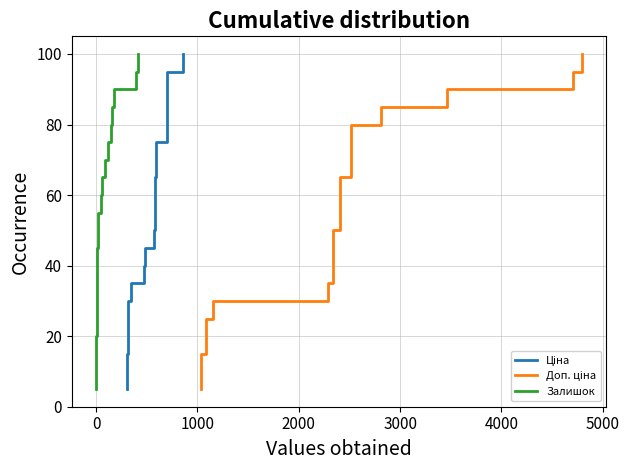

How many distinct data groups are displayed?

3